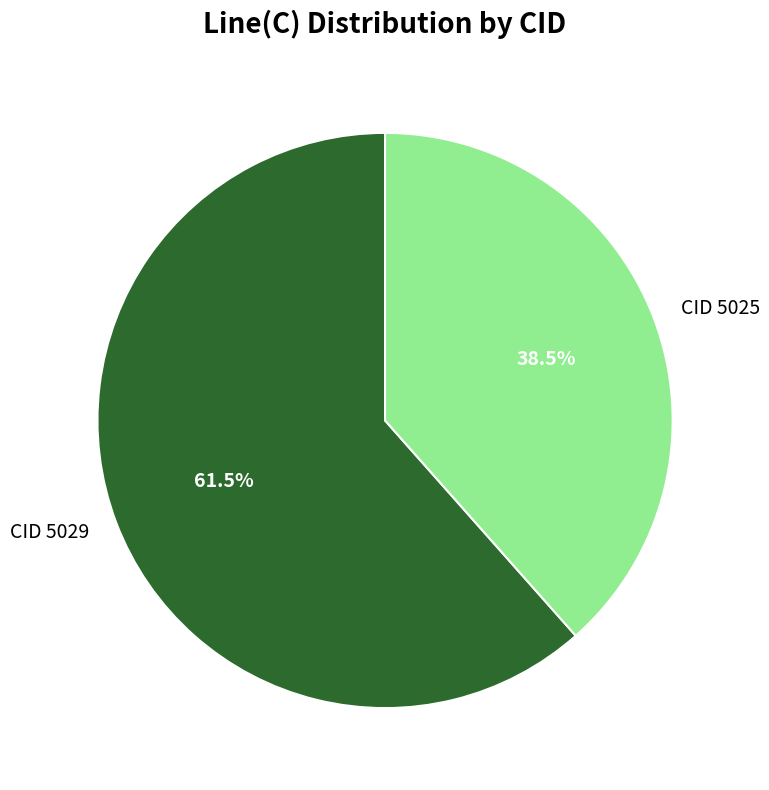

Count the number of slices in the pie.

2